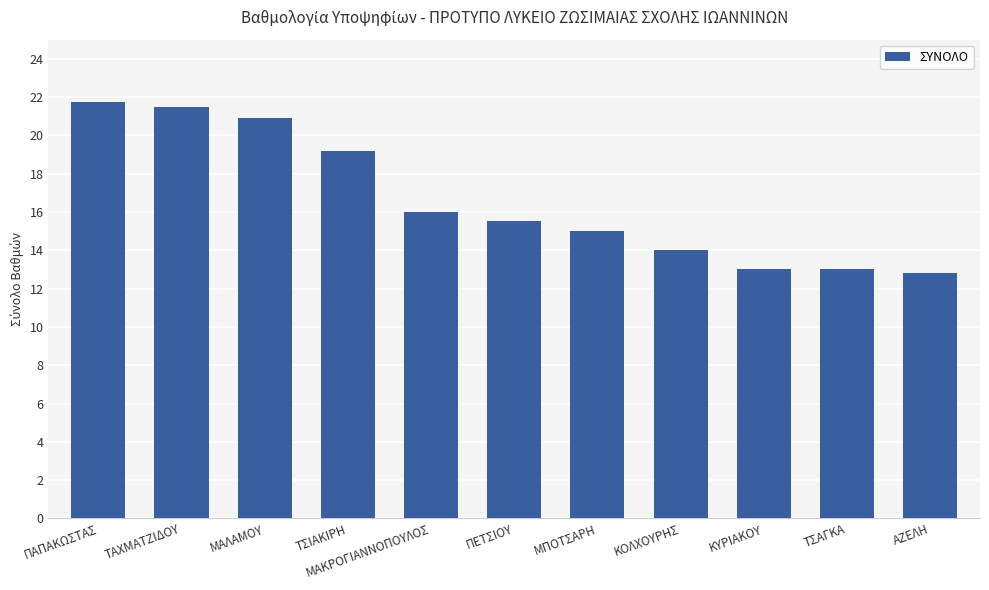

Which label corresponds to the largest value in the chart?

ΠΑΠΑΚΩΣΤΑΣ